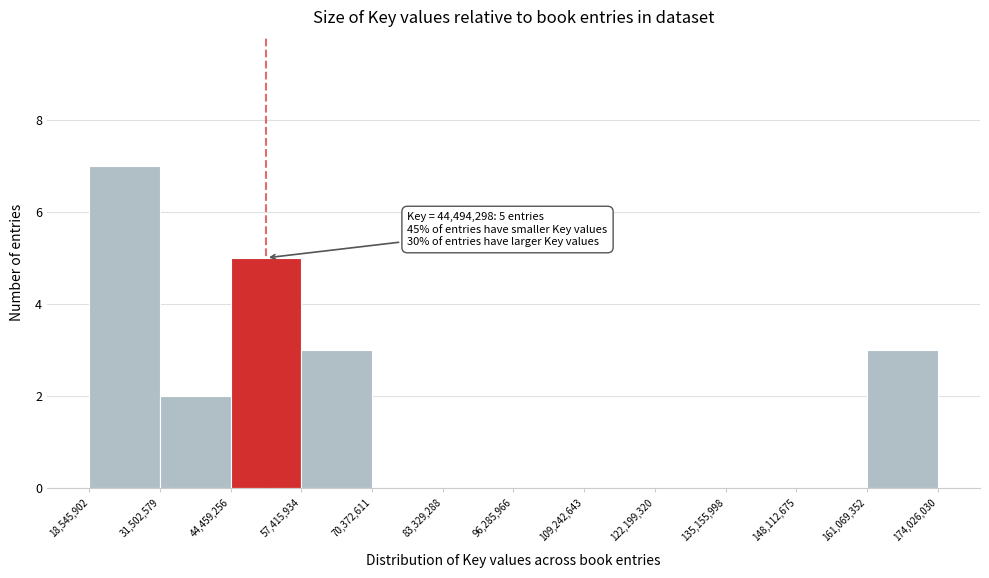

Which range on the x-axis has the tallest bar?

18,545,902 to 31,502,579